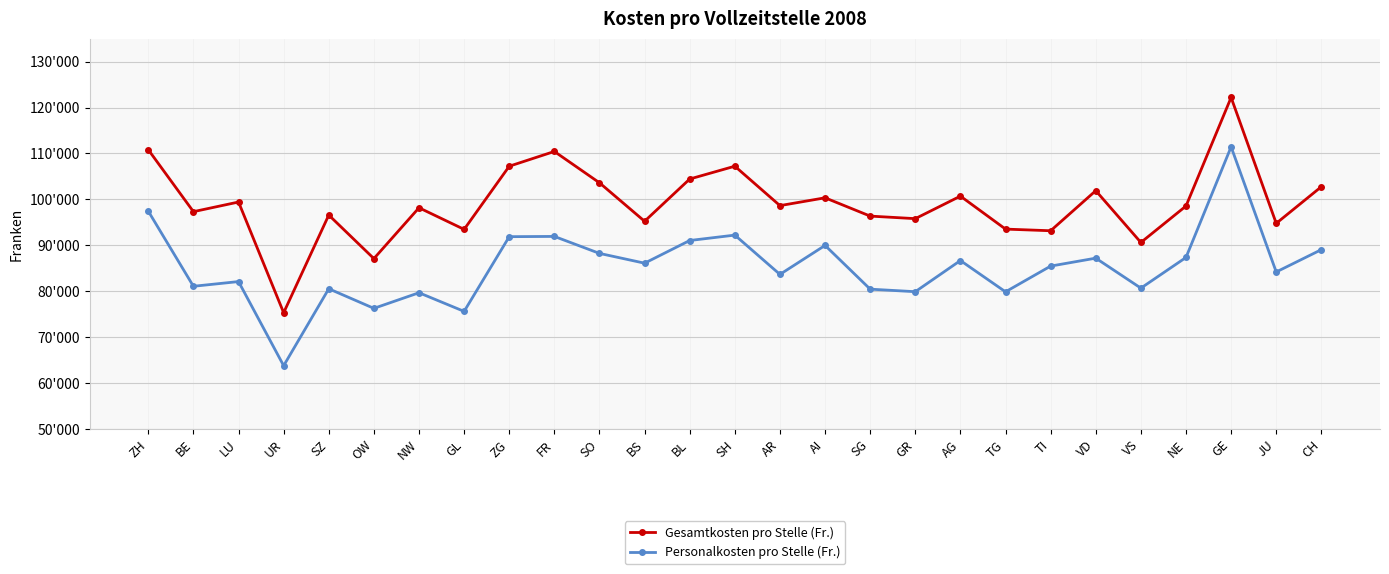

In Gesamtkosten pro Stelle (Fr.), how many points are lower than both neighbors (excluding endpoints)?

10